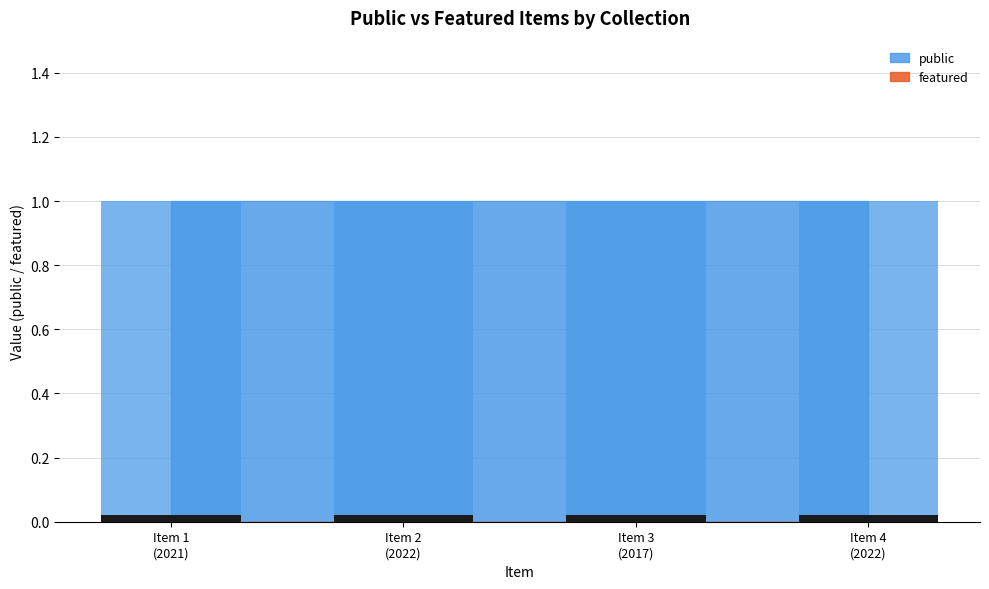

Reading right to left, extract all data points from this chart.

public: Revisualising Intersectionality=1	Improving Psychiatric Care for Older People=1	Feminist Existentialism, Biopolitics=1	Amnesty International and Women's Rights=1
featured: Revisualising Intersectionality=0	Improving Psychiatric Care for Older People=0	Feminist Existentialism, Biopolitics=0	Amnesty International and Women's Rights=0